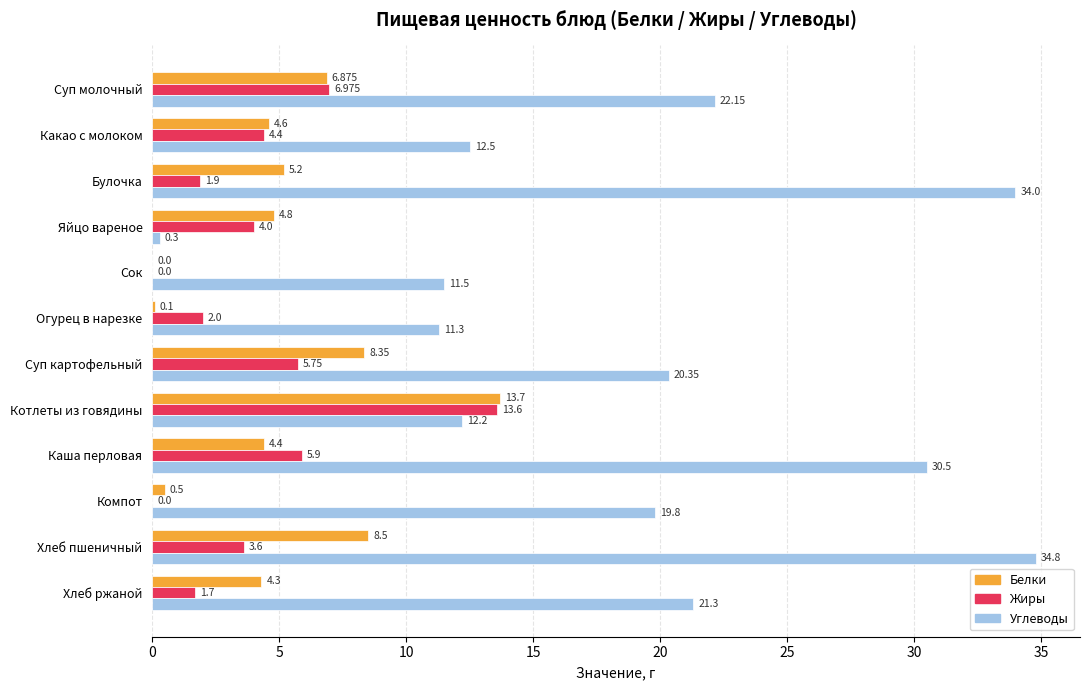

Which series has the largest total across all categories?

Углеводы